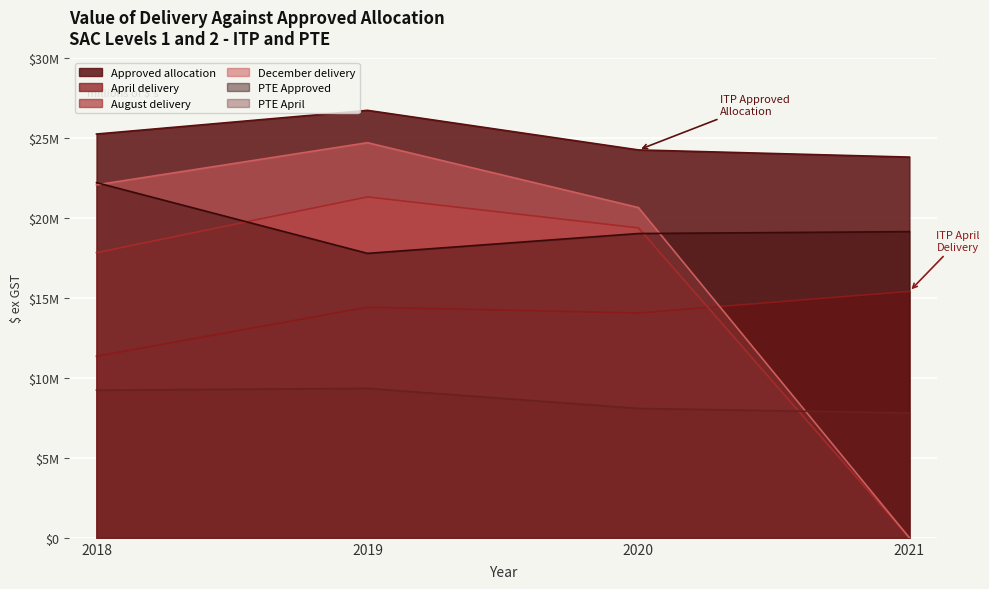

How many values in the August delivery series are below 19366217?

2